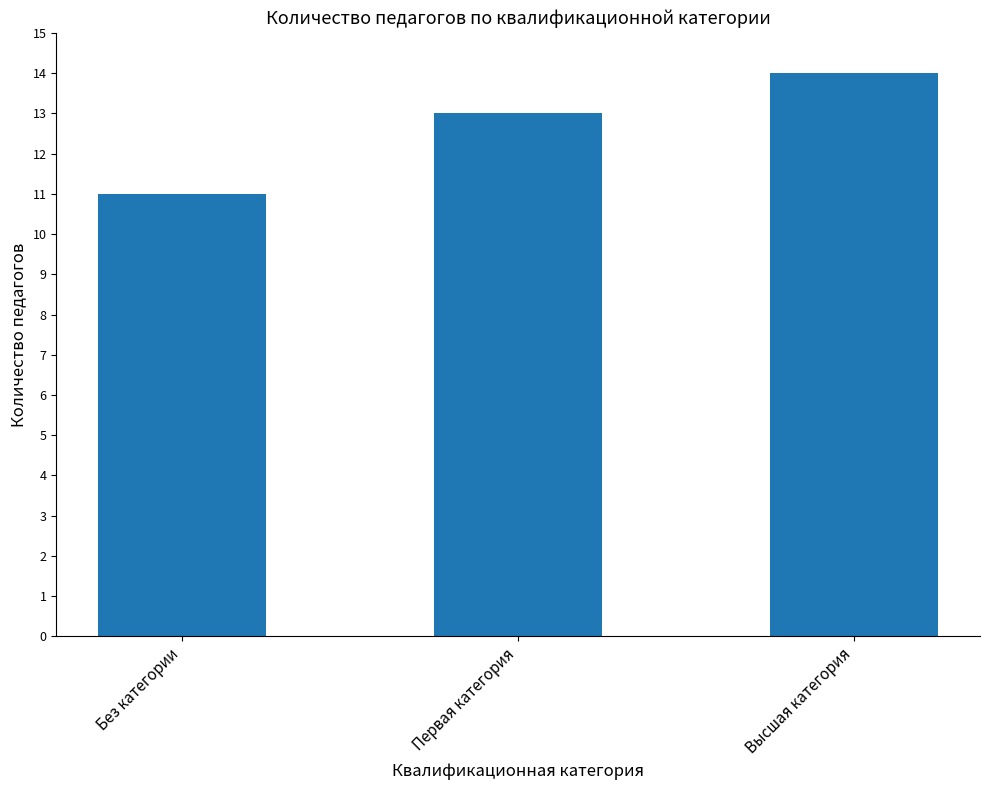

The chart shows a value of 5 at Без категории. True or false?

False